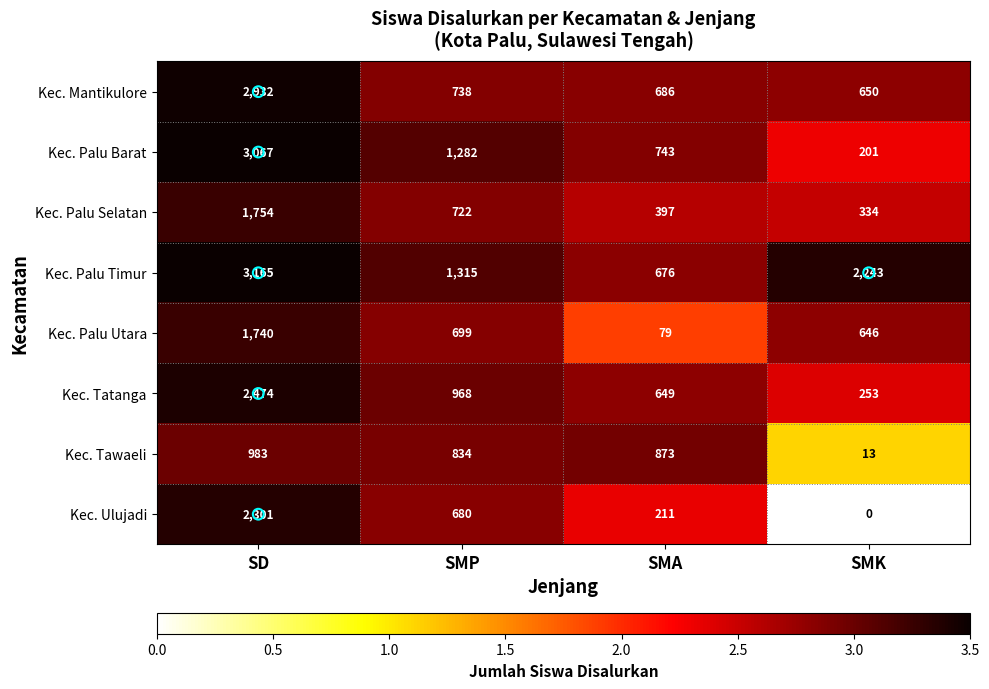

What is the maximum value shown in the chart?

3165